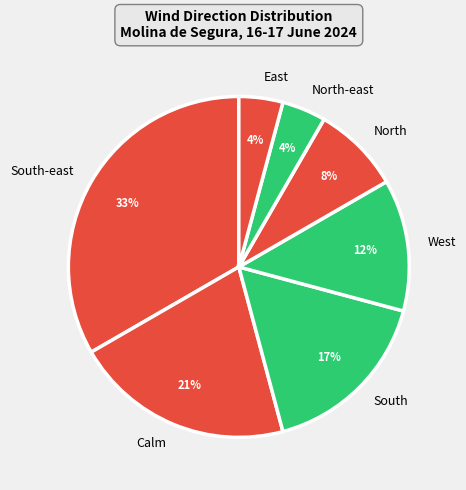

True or false: South-east accounts for 47% of the total.

False